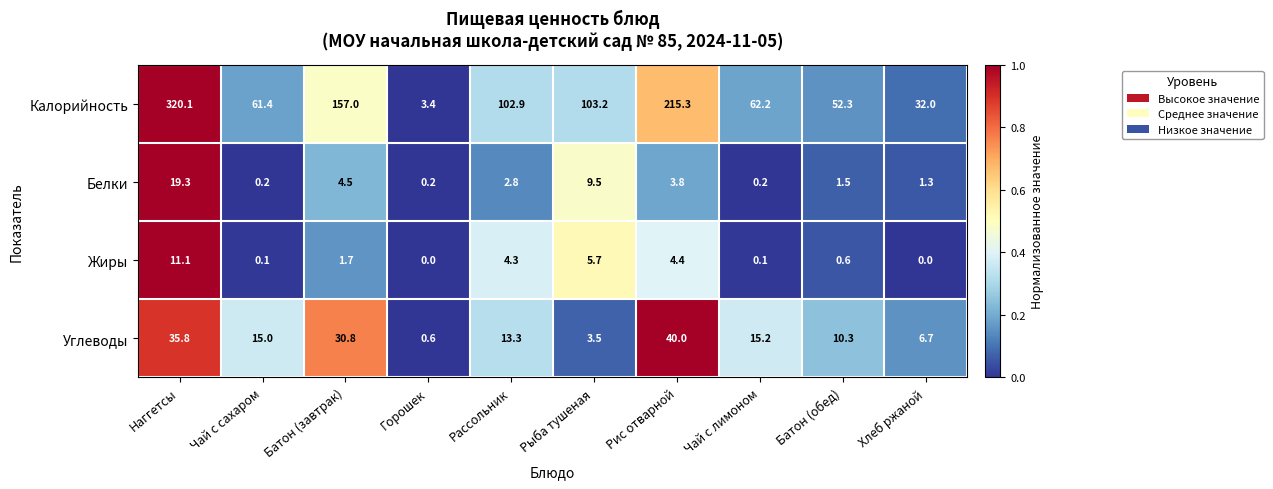

Where is Белки nearest to the value 9?

Рыба тушеная